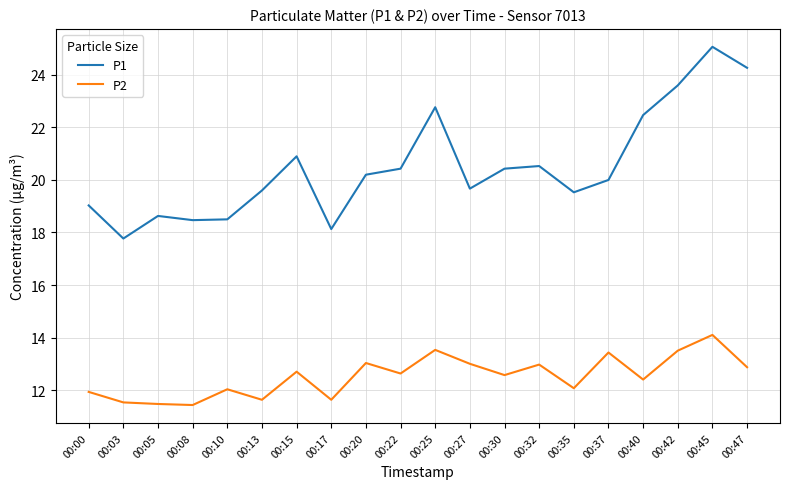

What is the difference between the maximum and second lowest values in the P1 series?

6.9